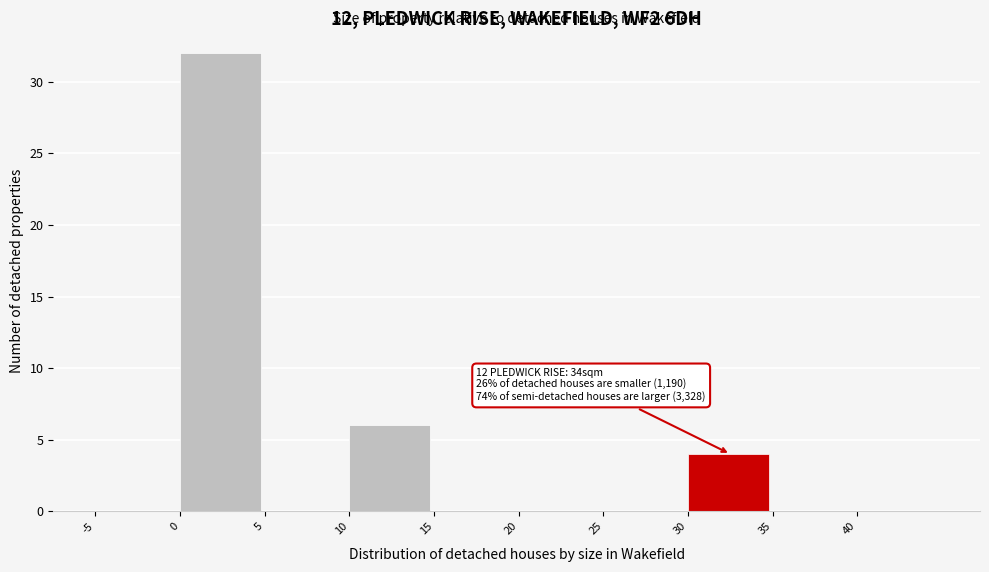

Which range on the x-axis has the tallest bar?

0 to 5